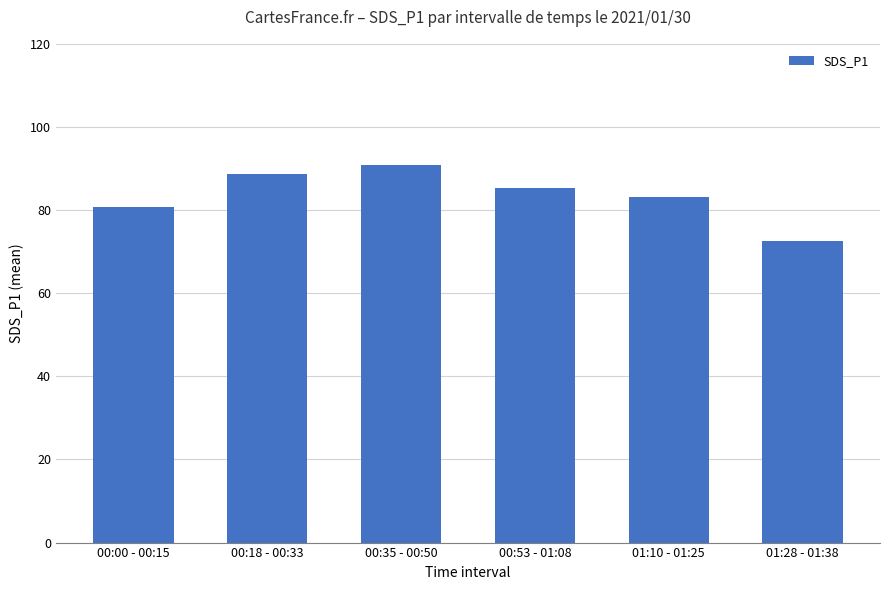

How many data points are less than 85?

3